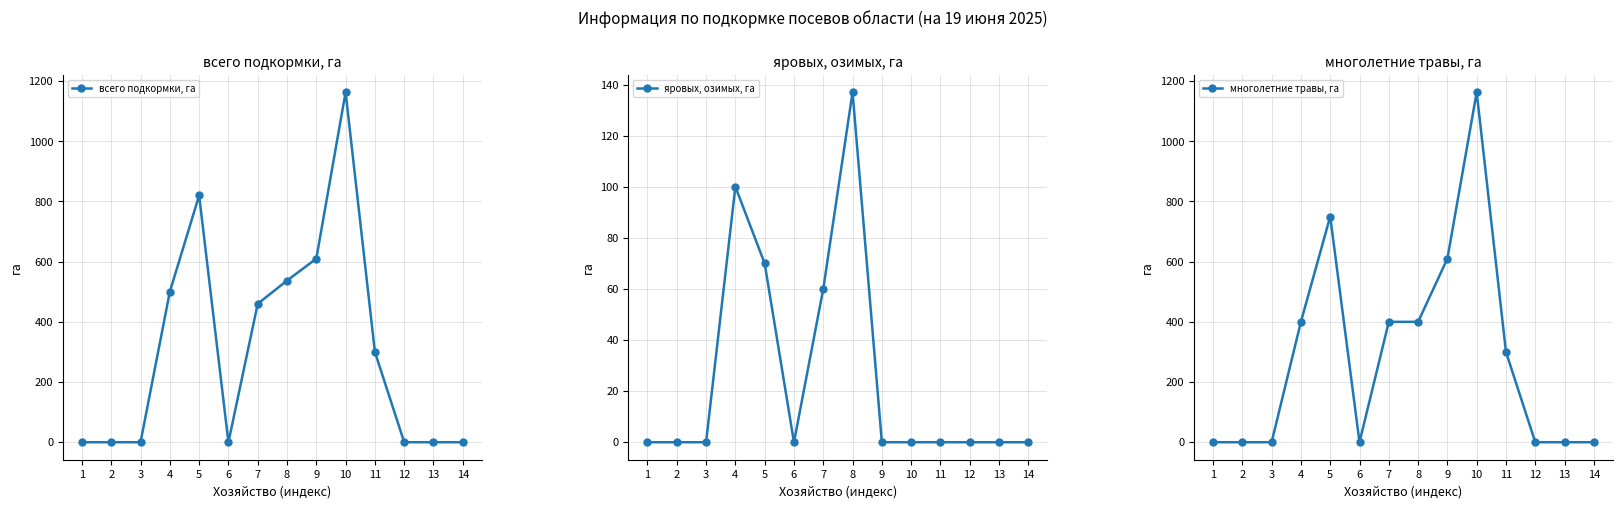

What is the sum of the многолетние травы, га values at 5 and 1?

750